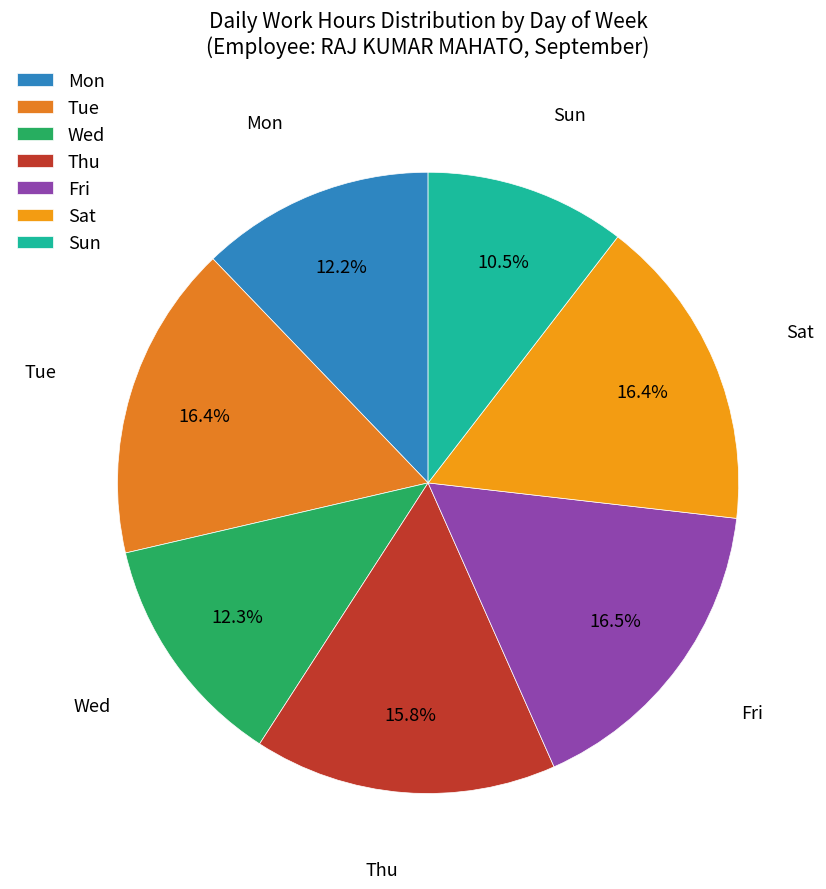

What is the smallest slice in the pie chart?

Sun